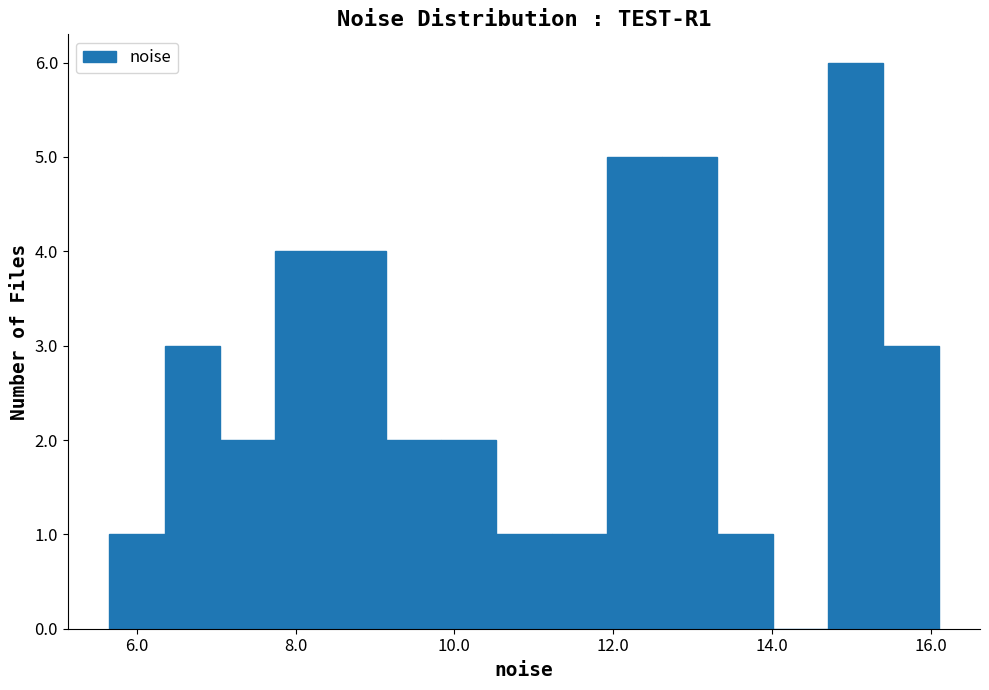

Around what value on the x-axis is the tallest bar? Give the approximate position of its centre, as read against the axis.

15.0